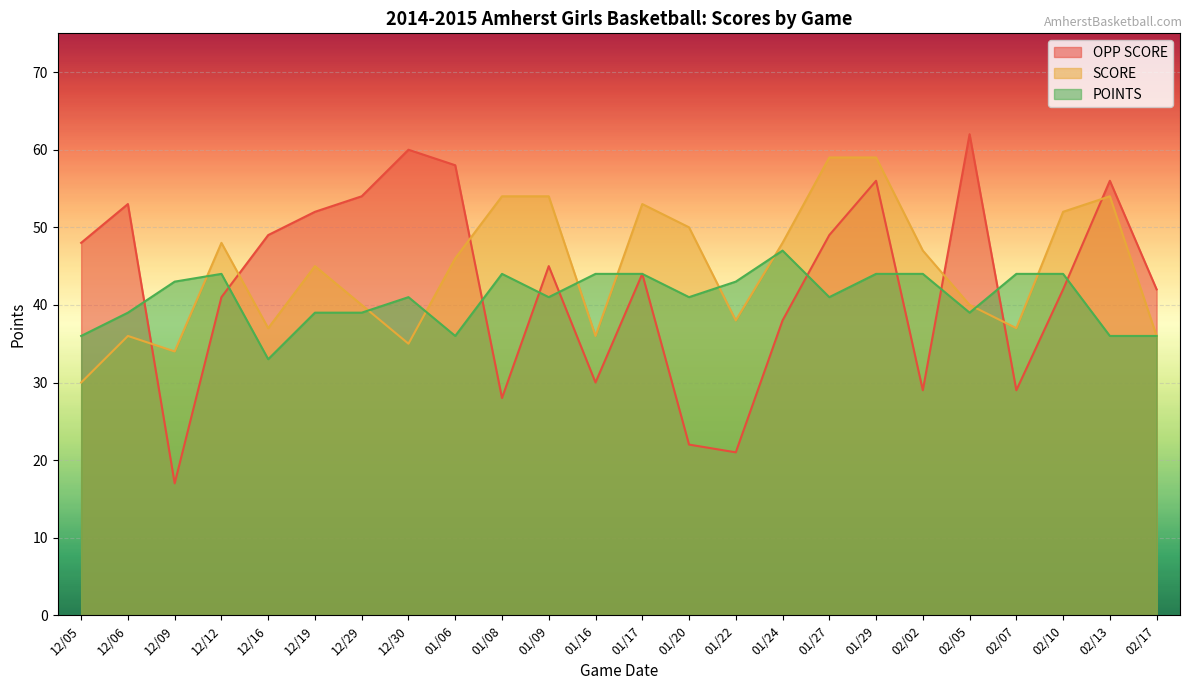

Between 12/12 and 02/13, which series saw the biggest shift?

OPP SCORE